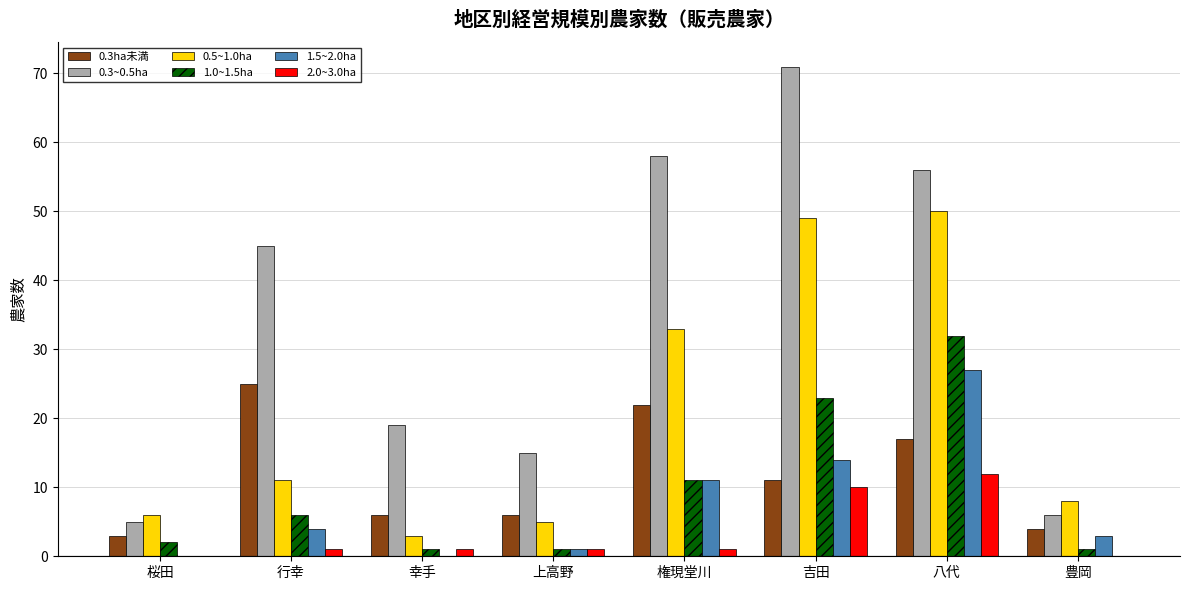

Which series has the largest range (max minus min)?

0.3~0.5ha